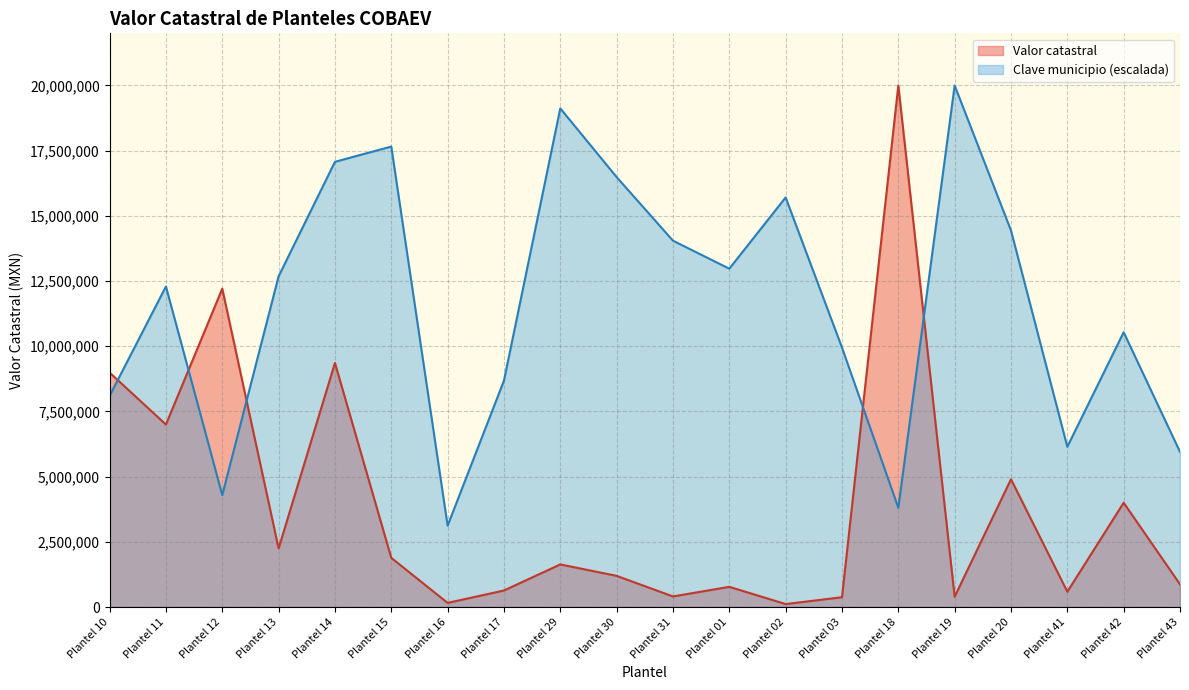

What is the difference between the highest and lowest values at Plantel 42?

6536585.4